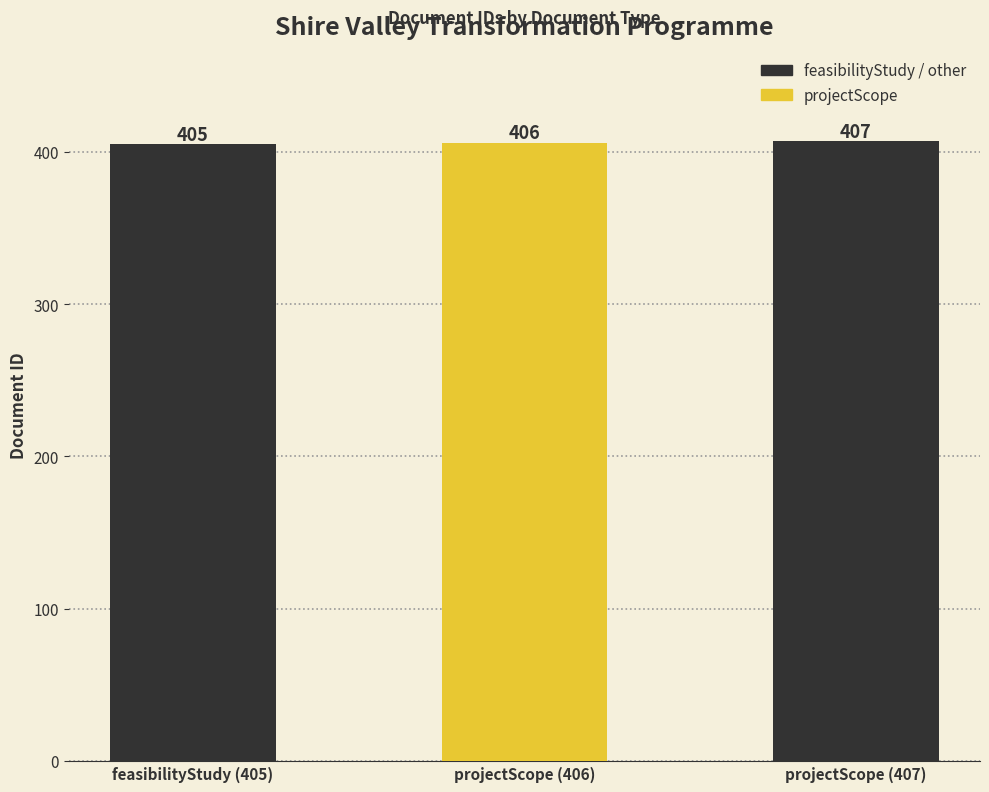

What is the smallest value displayed?

405